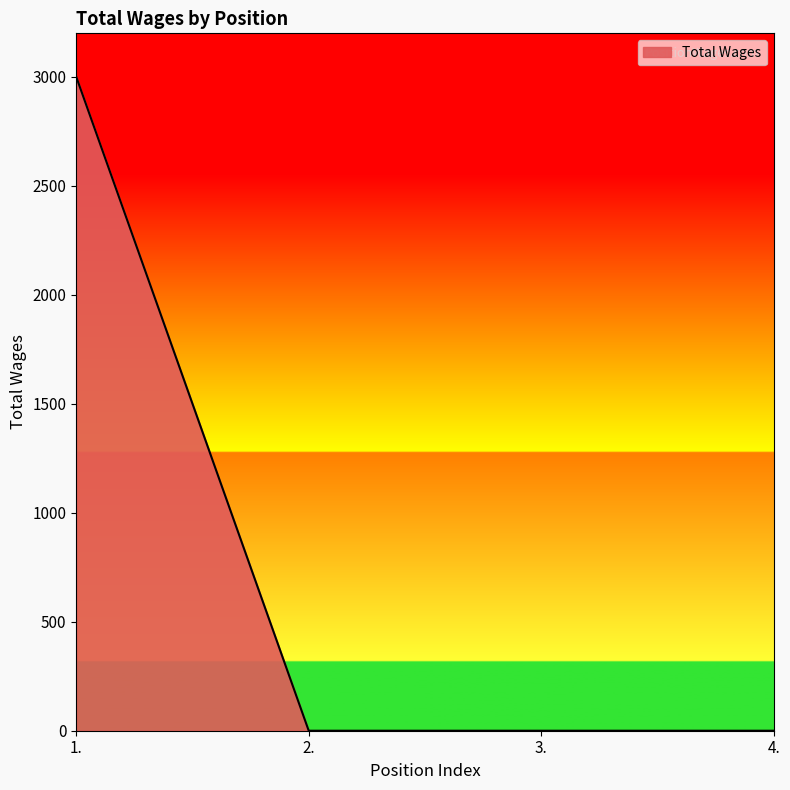

The chart shows a value of -1746 at 3.. True or false?

False